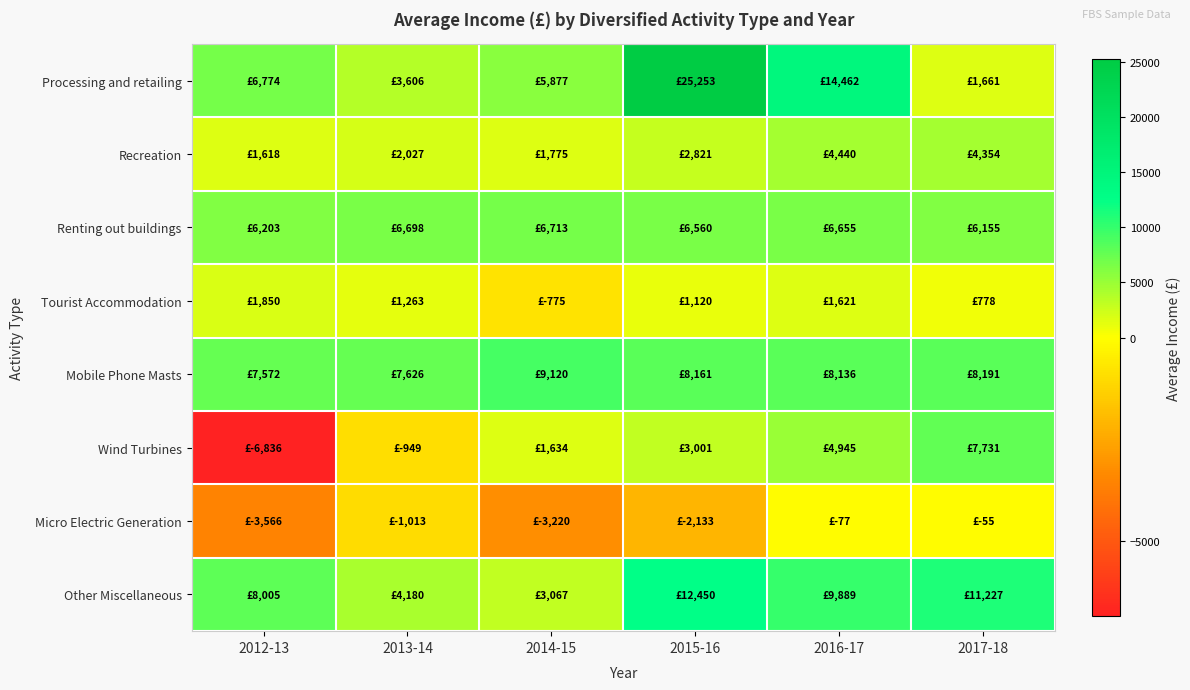

Reading left to right, list all the values displayed in this chart.

Processing and retailing: 2012-13=6773.6	2013-14=3606.4	2014-15=5877.4	2015-16=25253.2	2016-17=14461.6	2017-18=1660.8
Recreation: 2012-13=1618.2	2013-14=2027.4	2014-15=1775.4	2015-16=2820.6	2016-17=4439.9	2017-18=4354.3
Renting out buildings: 2012-13=6203.1	2013-14=6697.6	2014-15=6713.4	2015-16=6560.3	2016-17=6655.3	2017-18=6155.3
Tourist Accommodation: 2012-13=1850.2	2013-14=1262.7	2014-15=-774.8	2015-16=1120.3	2016-17=1621.0	2017-18=778.5
Mobile Phone Masts: 2012-13=7572.2	2013-14=7625.8	2014-15=9120.5	2015-16=8161.5	2016-17=8135.6	2017-18=8191.0
Wind Turbines: 2012-13=-6835.9	2013-14=-949.3	2014-15=1633.9	2015-16=3001.1	2016-17=4945.1	2017-18=7730.6
Micro Electric Generation: 2012-13=-3565.6	2013-14=-1012.9	2014-15=-3219.6	2015-16=-2133.2	2016-17=-76.9	2017-18=-54.5
Other Miscellaneous: 2012-13=8005.2	2013-14=4180.1	2014-15=3067.1	2015-16=12449.8	2016-17=9889.1	2017-18=11226.7